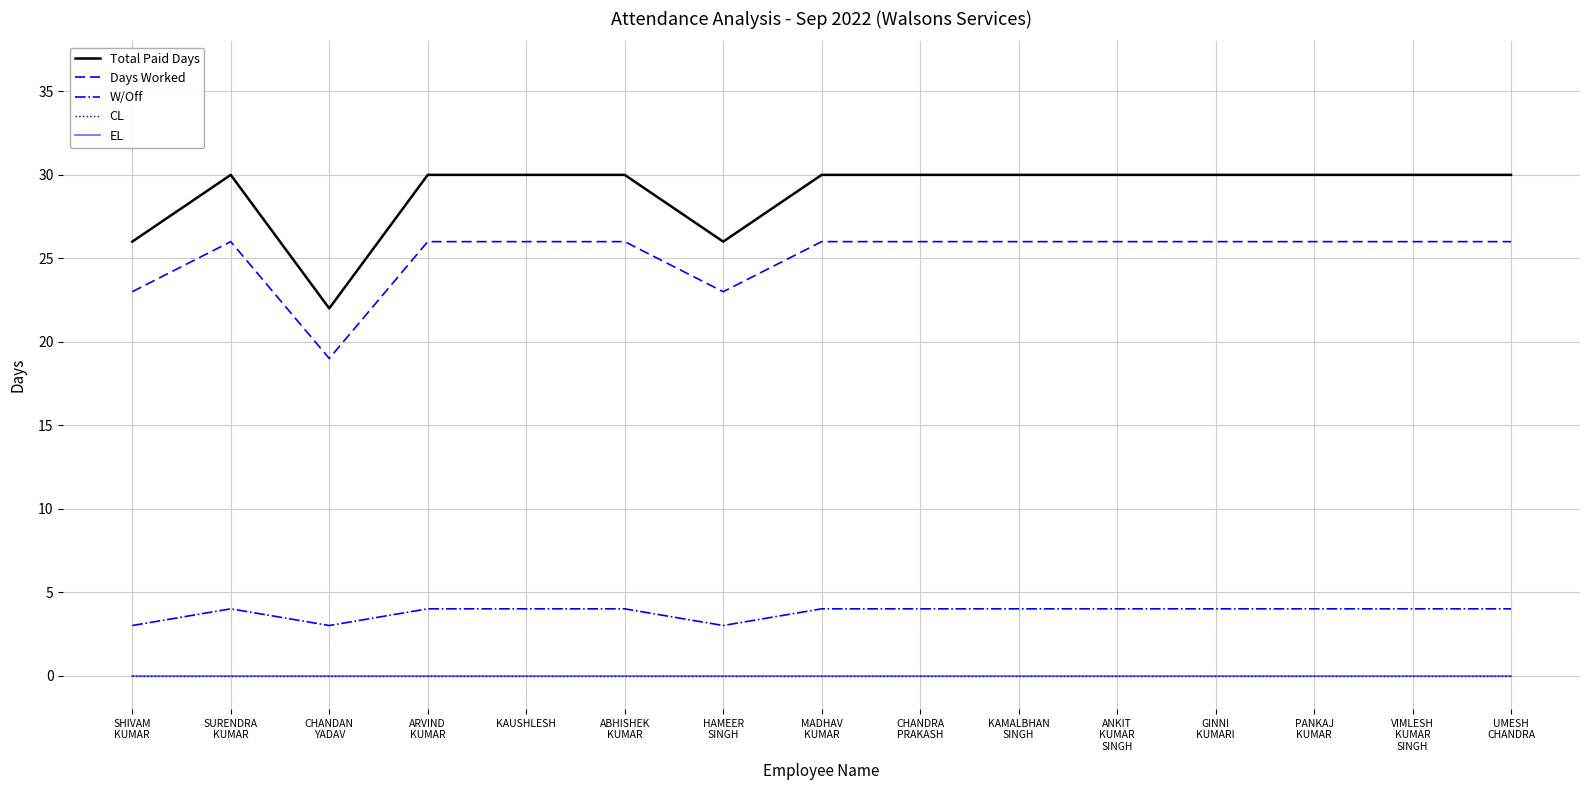

Does the chart display data point markers on the line(s)?

No